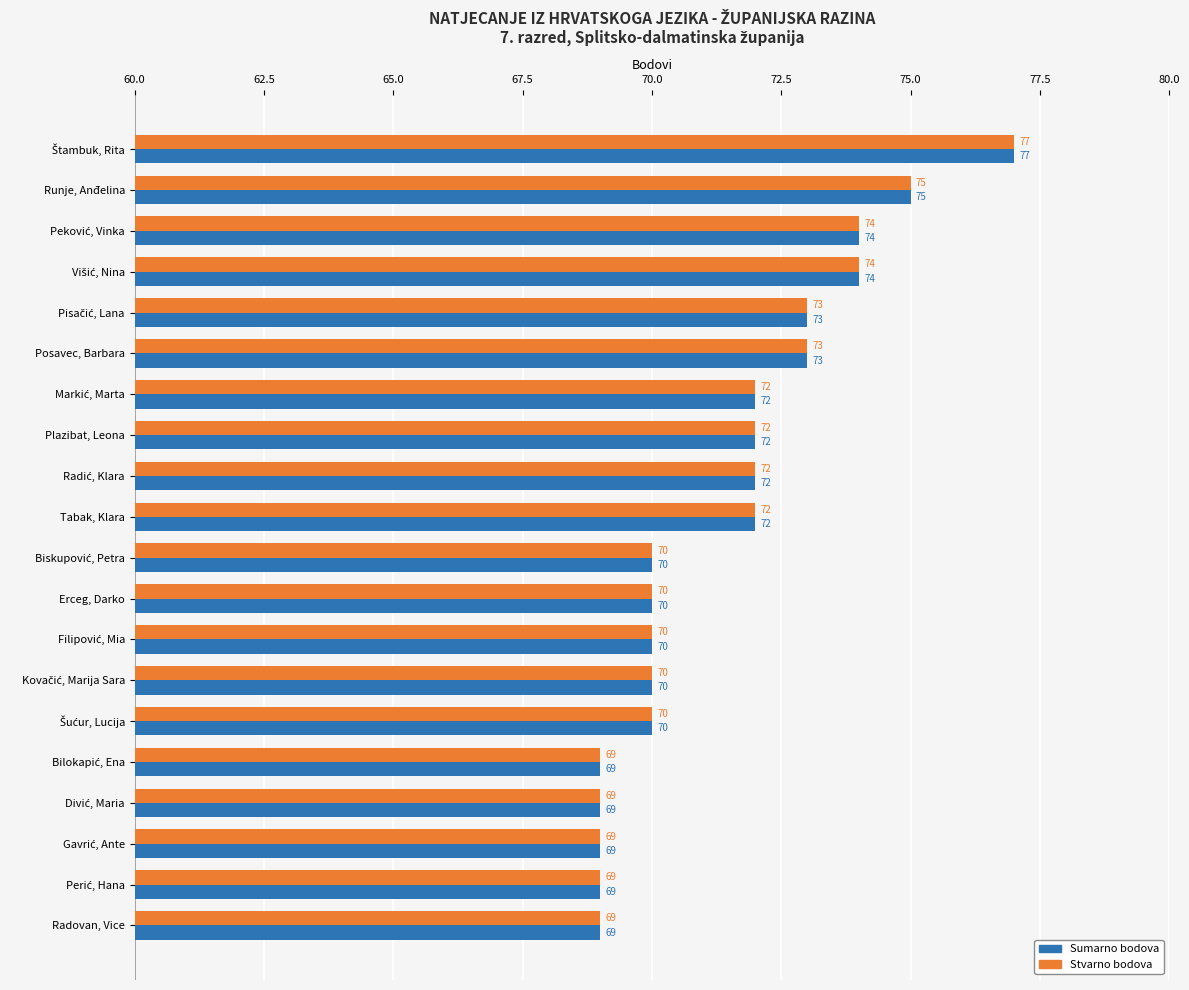

Is it true that Stvarno bodova equals 15 at Tabak, Klara?

False